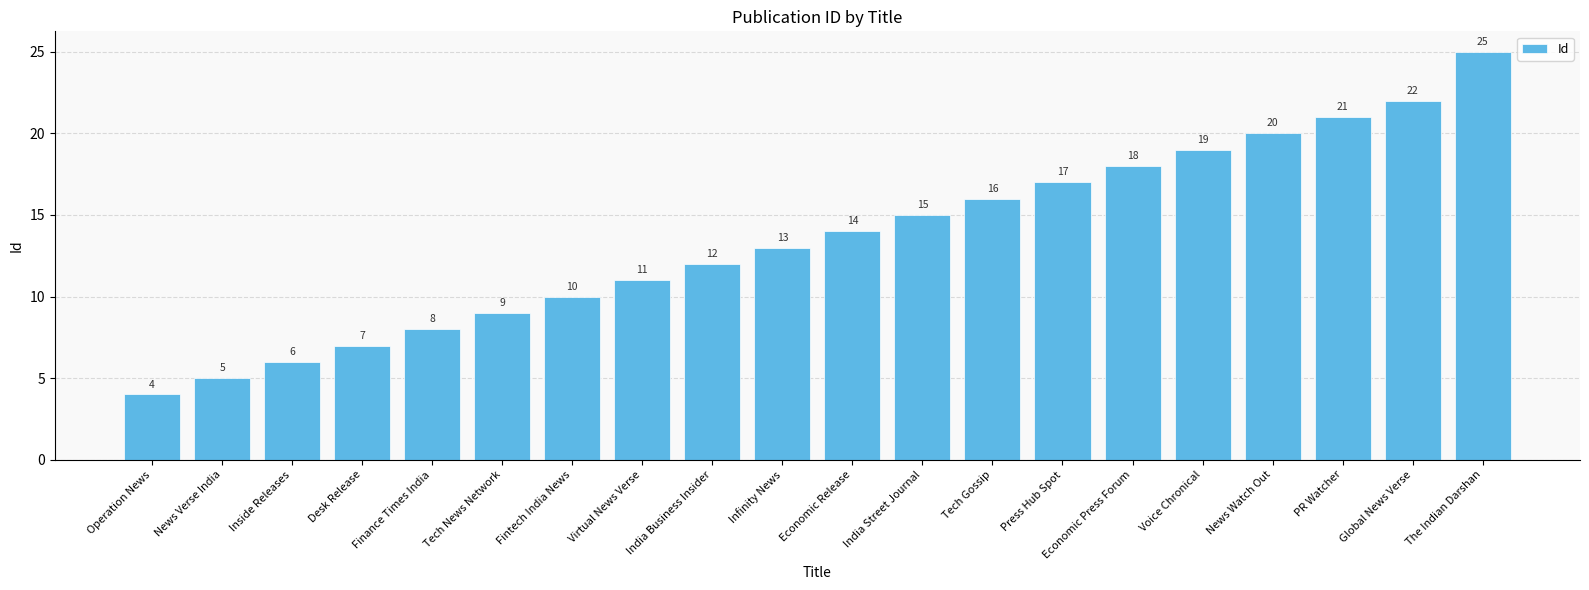

What is the change in value from Inside Releases to Desk Release?

+1